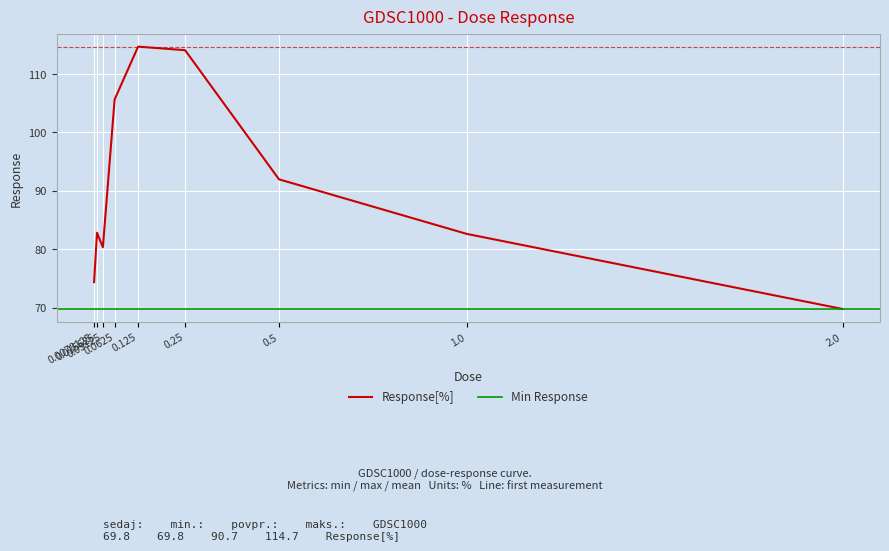

What is the change in value from 1.0 to 2.0?

-12.8